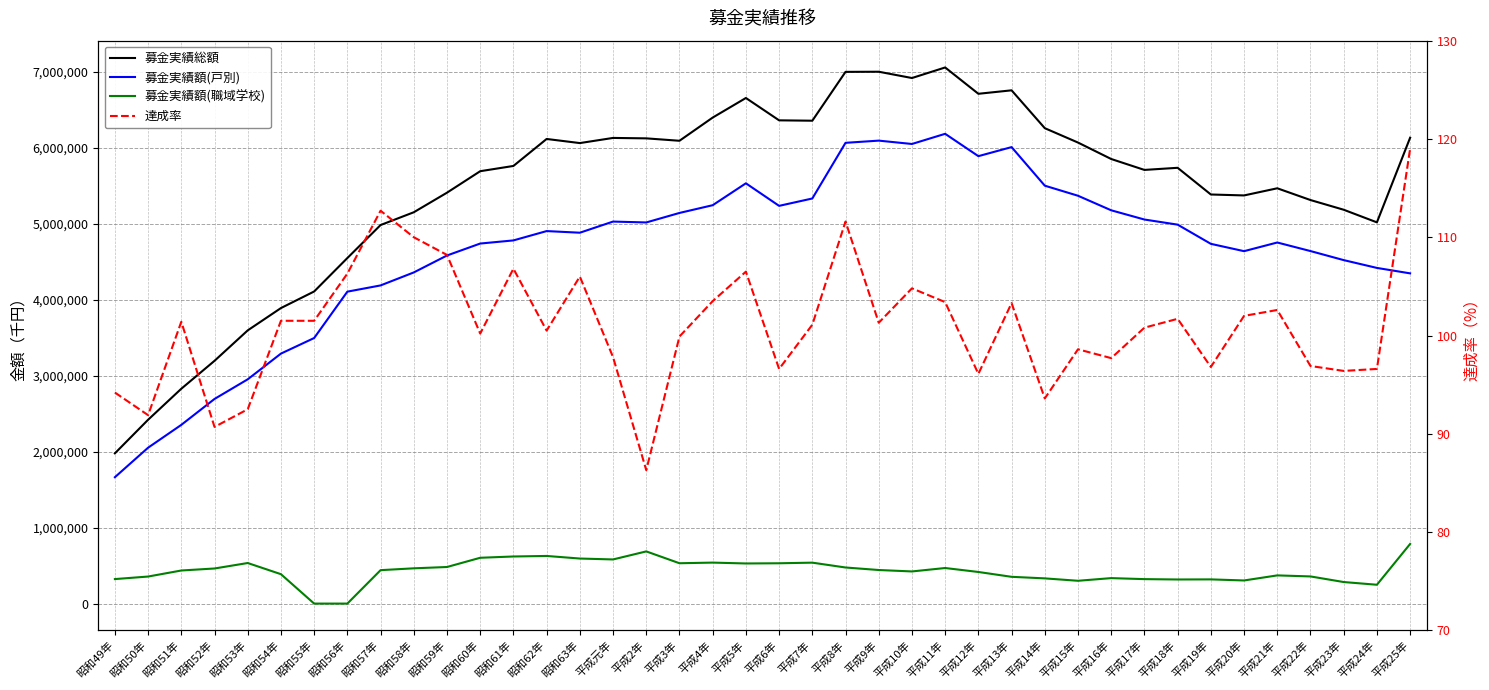

What is the highest value of the 募金実績総額 series?

7056627.0